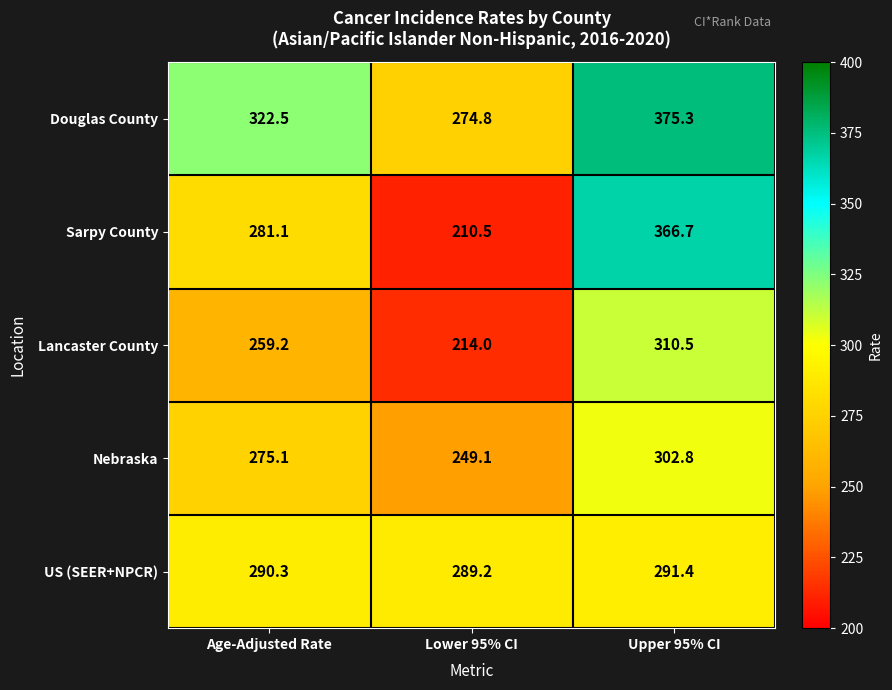

At how many categories does at least one series exceed 263?

3